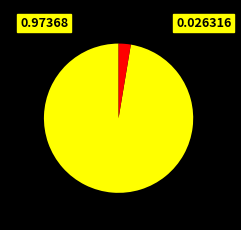

Is there any slice that represents more than half of the pie?

Yes